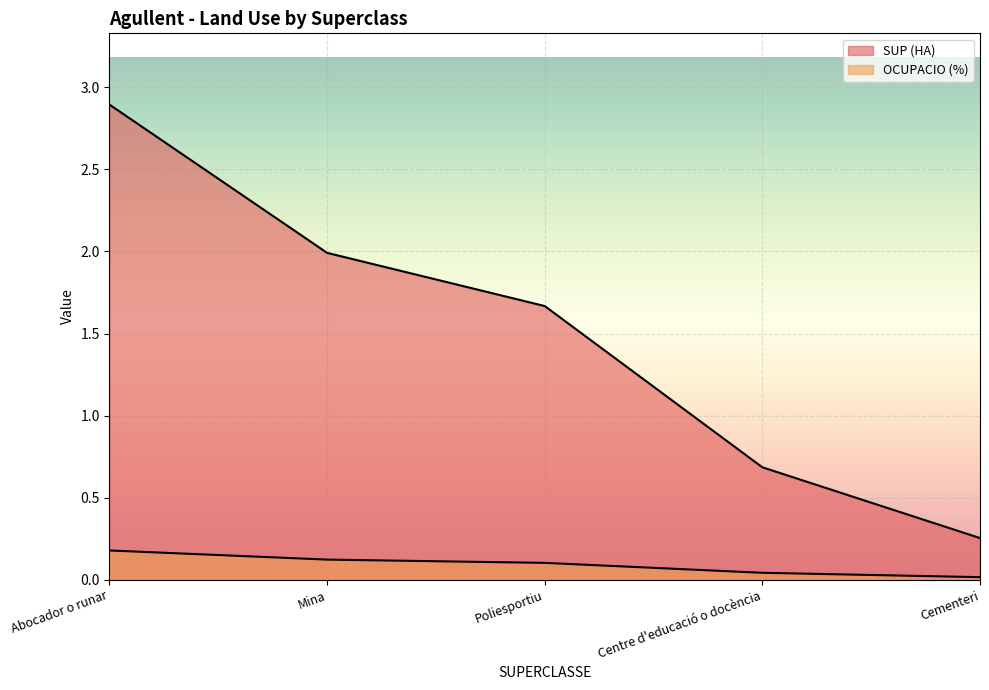

At which category is the sum across all series the highest?

Abocador o runar